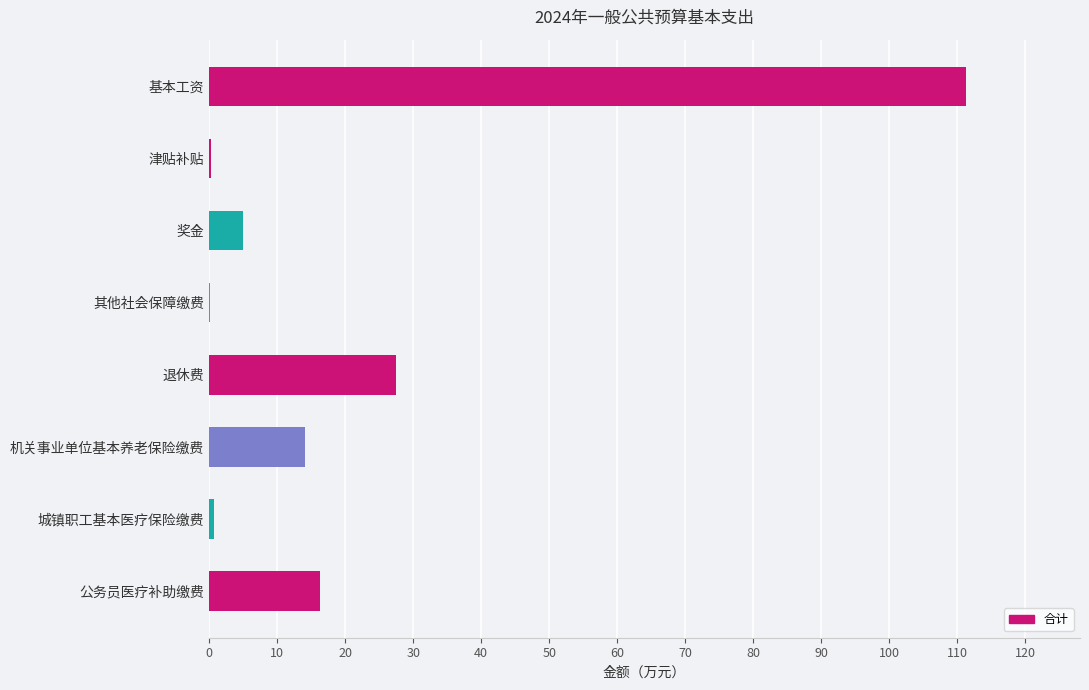

Between 基本工资 and 城镇职工基本医疗保险缴费, which is larger?

基本工资